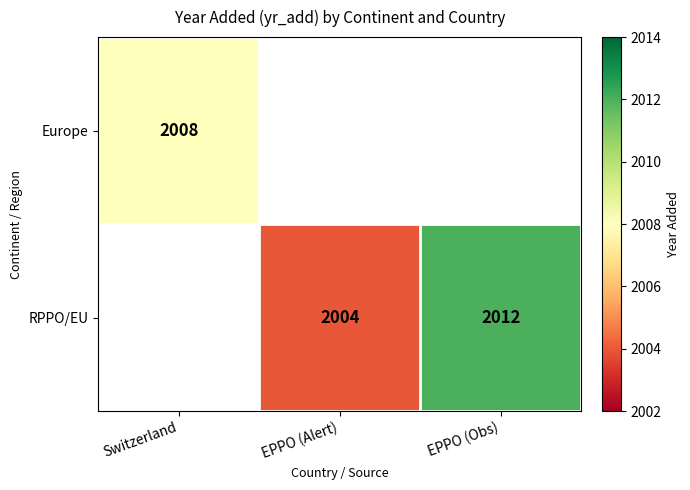

At how many categories does at least one series exceed 2011?

1